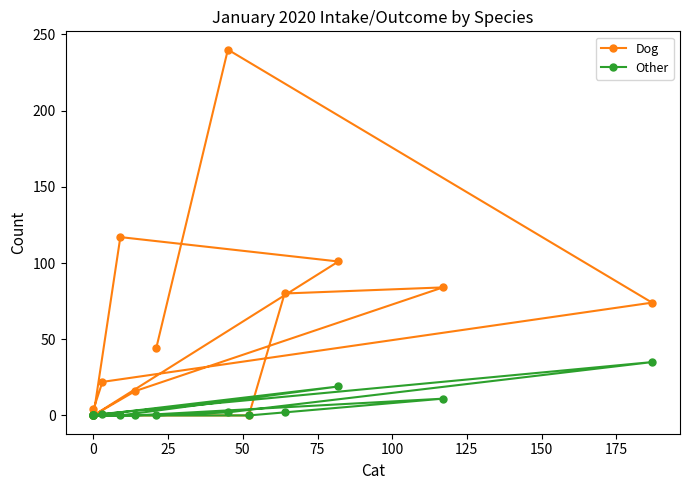

Which series has the largest range (max minus min)?

Dog